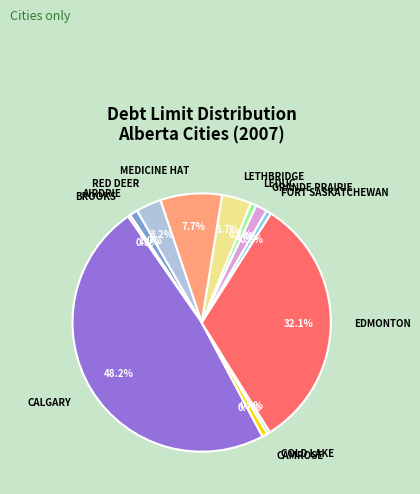

What is the largest slice in the pie chart?

CALGARY